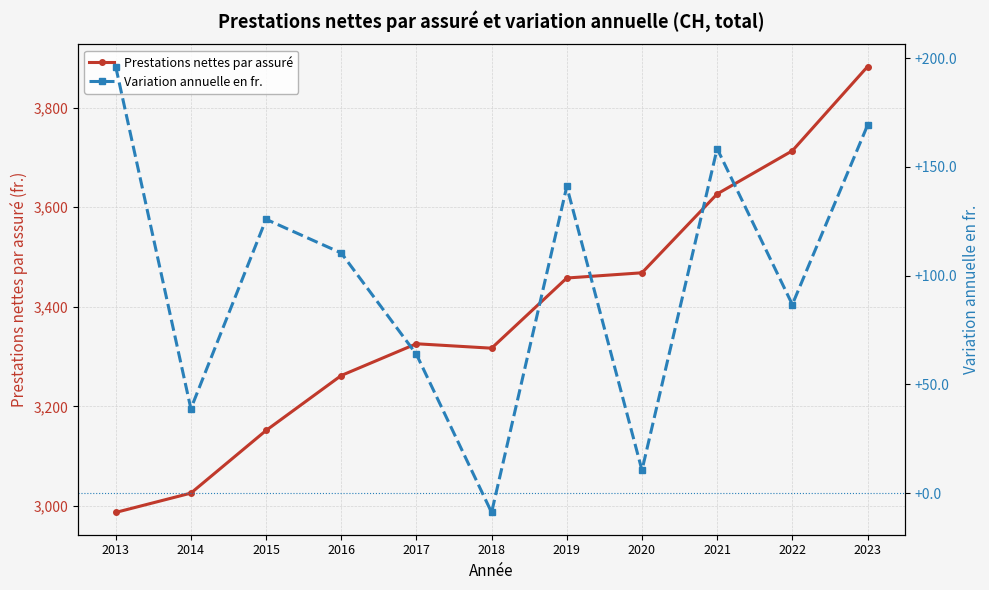

What is the value of the Variation annuelle en fr. point at the 6th from the left?

-8.9